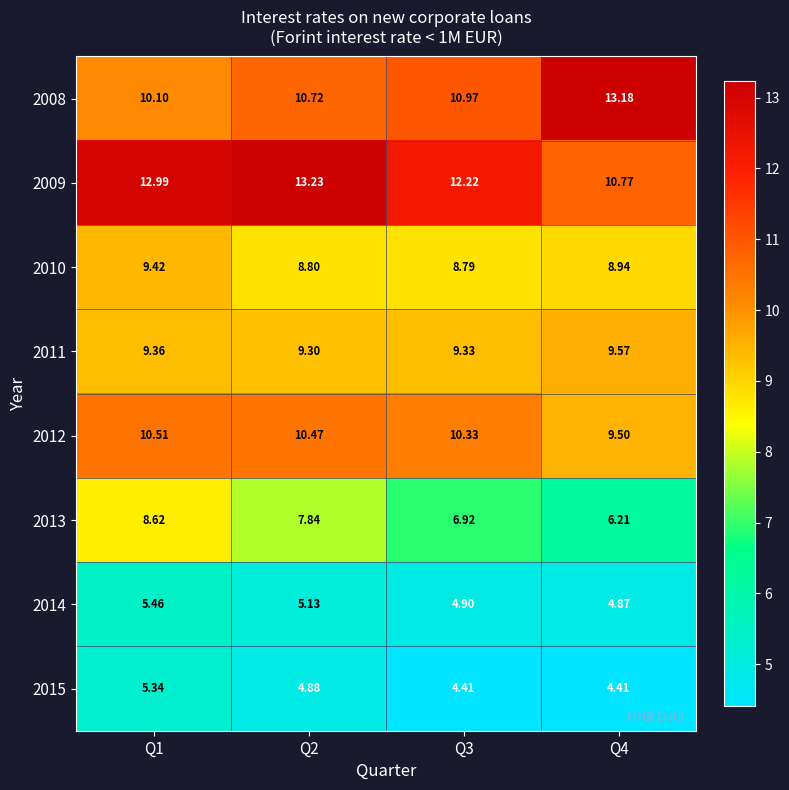

Is the value of 2012 at Q4 greater than the value of 2013 at Q1?

Yes